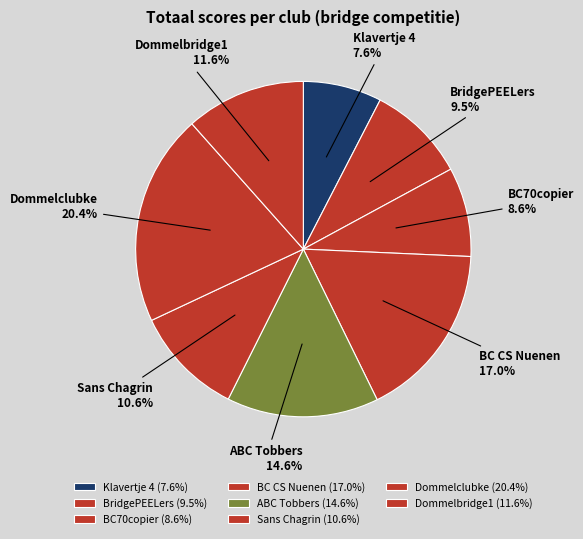

True or false: Sans Chagrin accounts for 23% of the total.

False